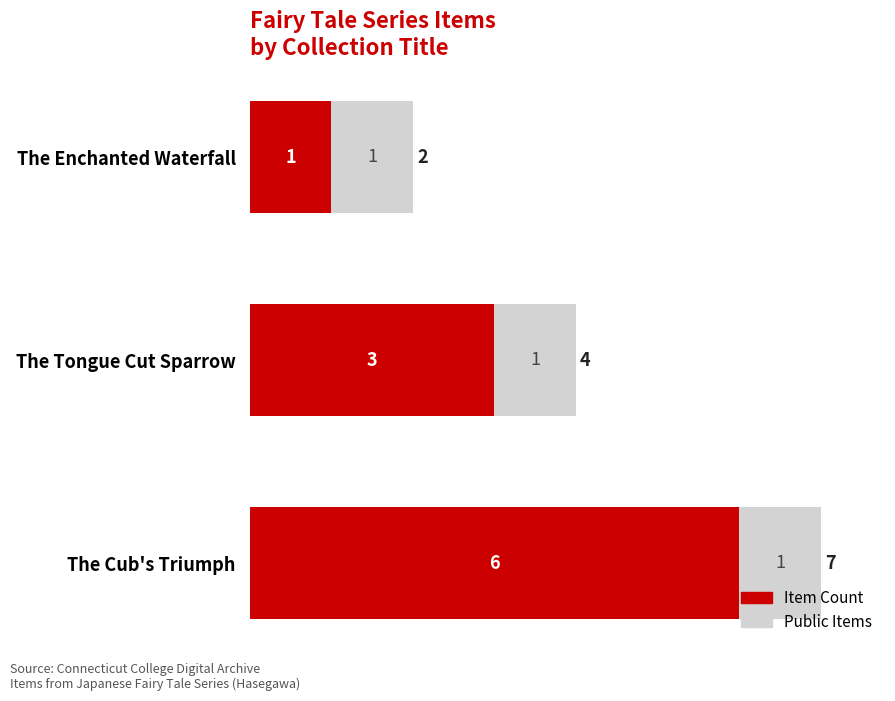

What are all the series names shown in the legend?

Item Count, Public Items